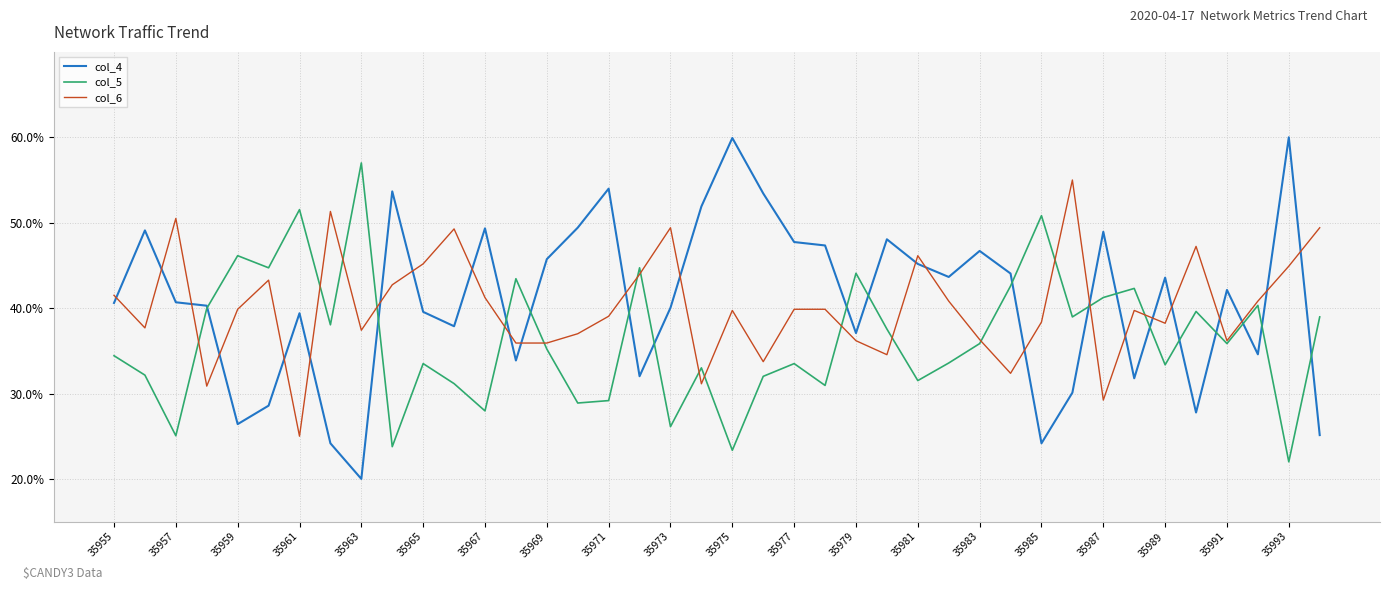

What is the lowest value of the col_4 series?

20.0